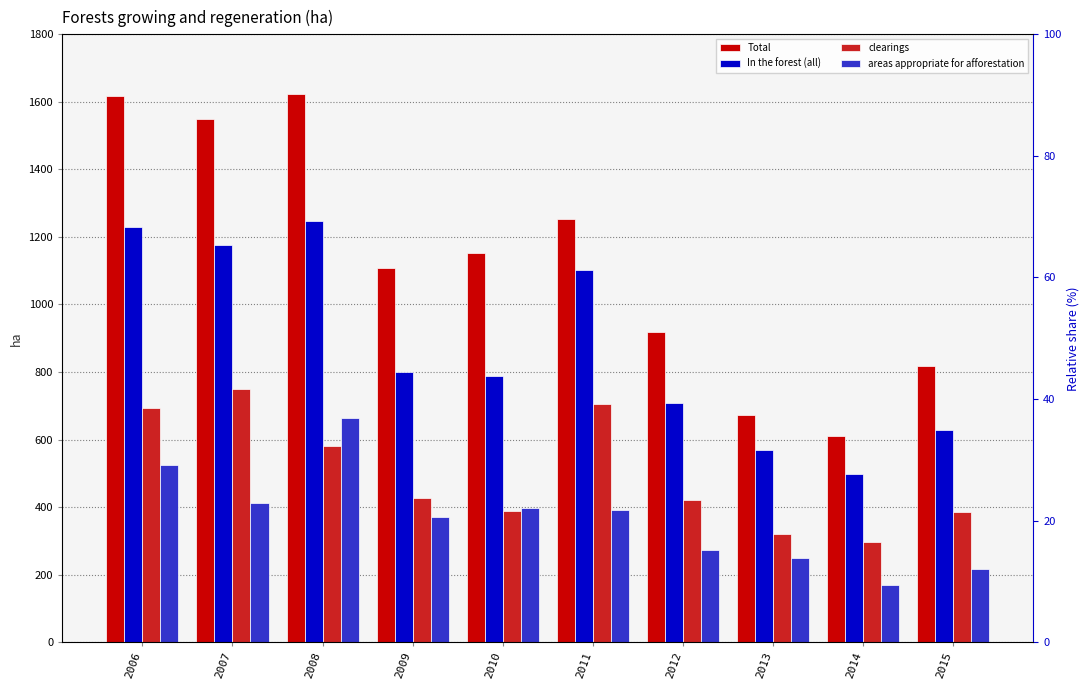

List the series in order of their overall mean, highest first.

Total, In the forest (all), clearings, areas appropriate for afforestation